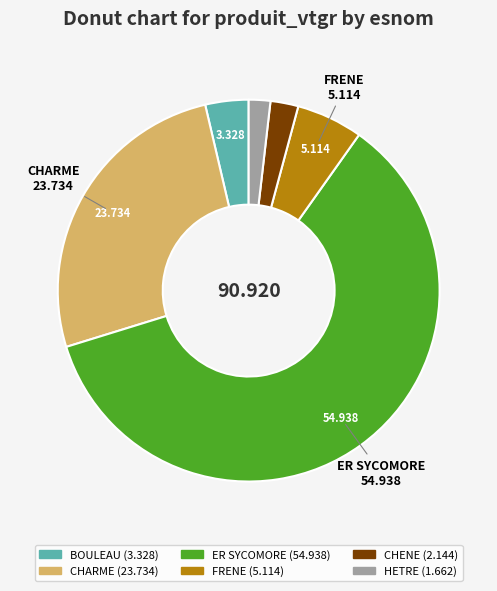

Is there a majority slice in this chart?

Yes